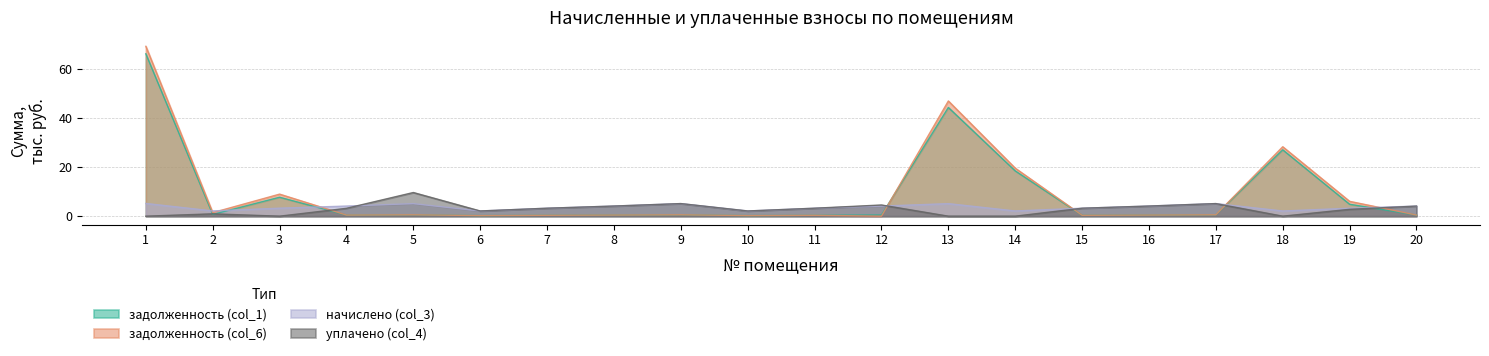

True or false: задолженность (col_6) has more than 0 interior local peaks.

True